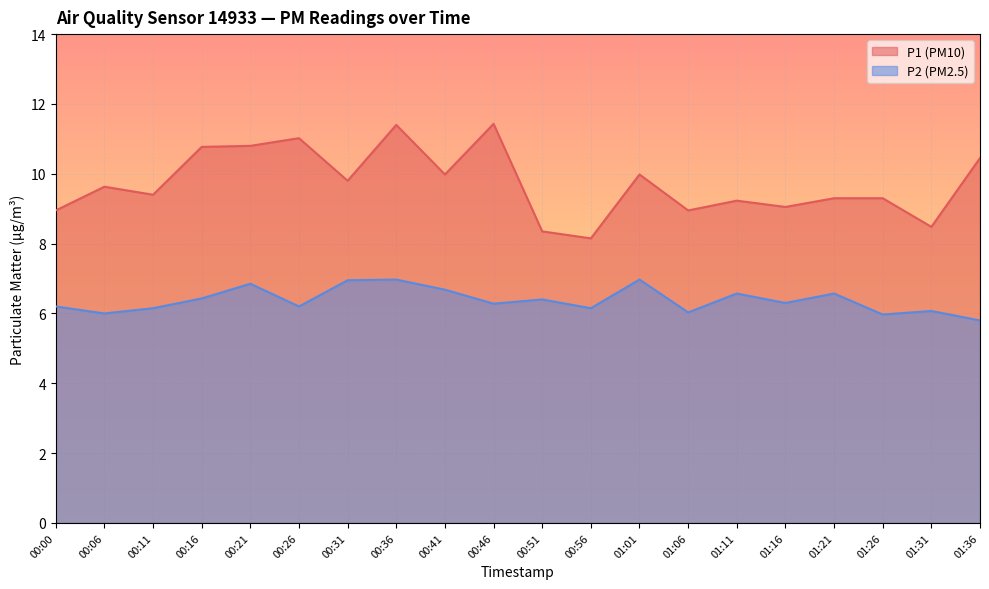

Reading left to right, list all the values displayed in this chart.

P1: 00:00=8.9	00:06=9.6	00:11=9.4	00:16=10.8	00:21=10.8	00:26=11.0	00:31=9.8	00:36=11.4	00:41=10.0	00:46=11.4	00:51=8.3	00:56=8.2	01:01=10.0	01:06=8.9	01:11=9.2	01:16=9.1	01:21=9.3	01:26=9.3	01:31=8.5	01:36=10.4
P2: 00:00=6.2	00:06=6.0	00:11=6.2	00:16=6.4	00:21=6.8	00:26=6.2	00:31=7.0	00:36=7.0	00:41=6.7	00:46=6.3	00:51=6.4	00:56=6.2	01:01=7.0	01:06=6.0	01:11=6.6	01:16=6.3	01:21=6.6	01:26=6.0	01:31=6.1	01:36=5.8